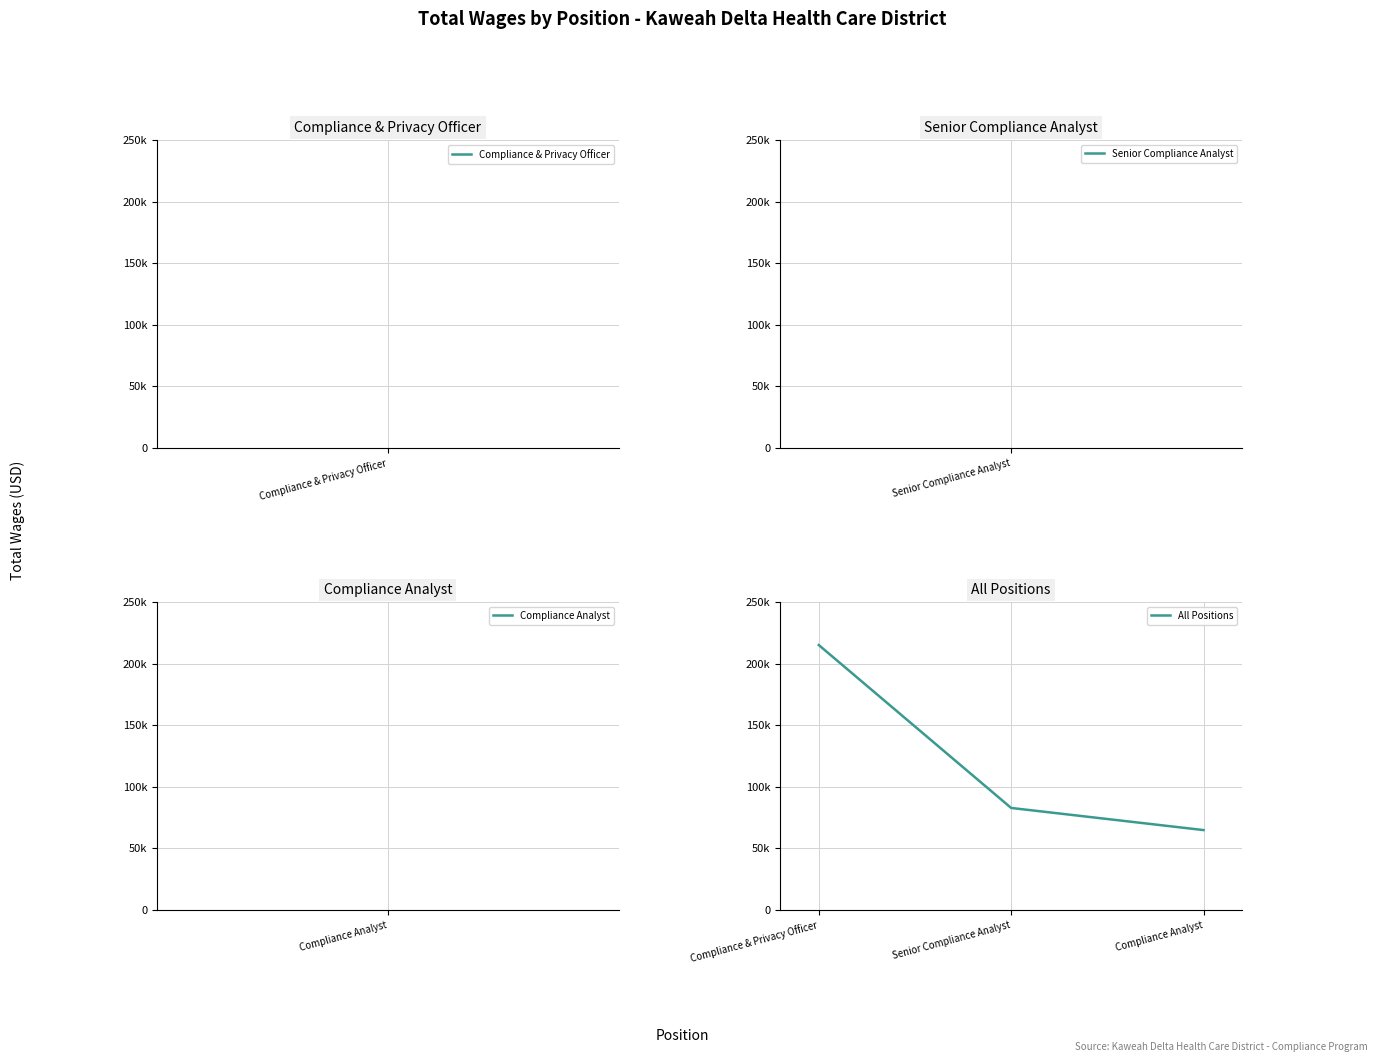

What position from the left is Compliance & Privacy Officer?

1